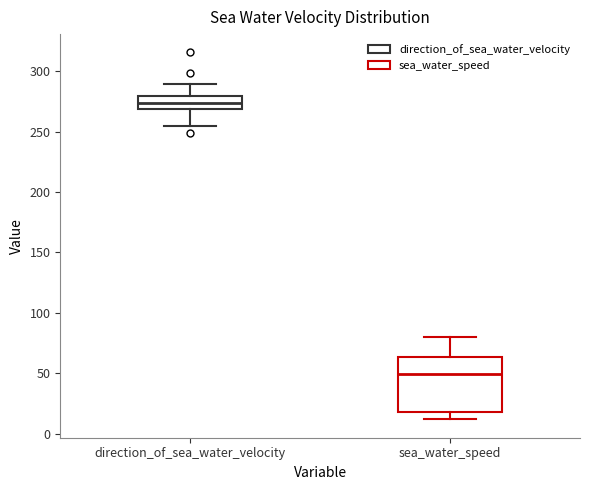

Reading left to right, read every box against the y-axis: the position of its median line, the range the box covers, and the ends of its whiskers. The values are not printed on the chart, so give them approximately, as read against the axis.

direction_of_sea_water_velocity: median 275, box 270 to 280, whiskers 255 to 290
sea_water_speed: median 50, box 20 to 65, whiskers 10 to 80